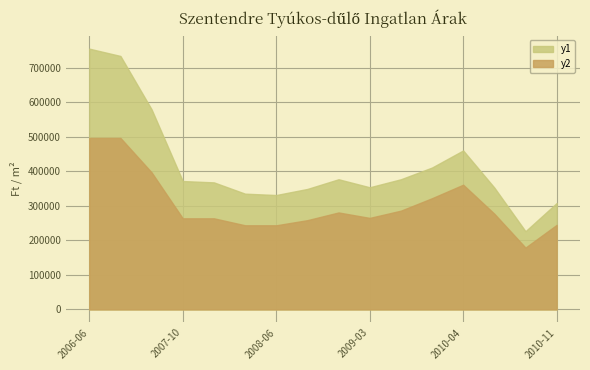

Reading left to right, extract all data points from this chart.

Átlagos négyzetméter ár: 496428	496428	396682	263687	263687	243504	243478	258330	280628	264876	285796	321878	360956	276958	178917	244672
Átlagos reál ár: 754878	733699	579122	371597	367732	335045	331097	348722	376753	353568	376719	410701	460164	352673	226332	307840